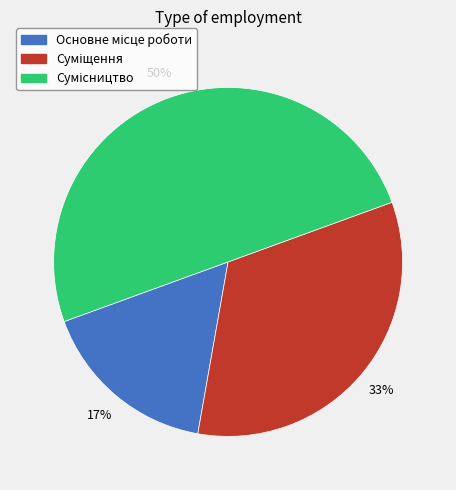

To the nearest percent, what is the difference between the largest and smallest slice percentages?

33%